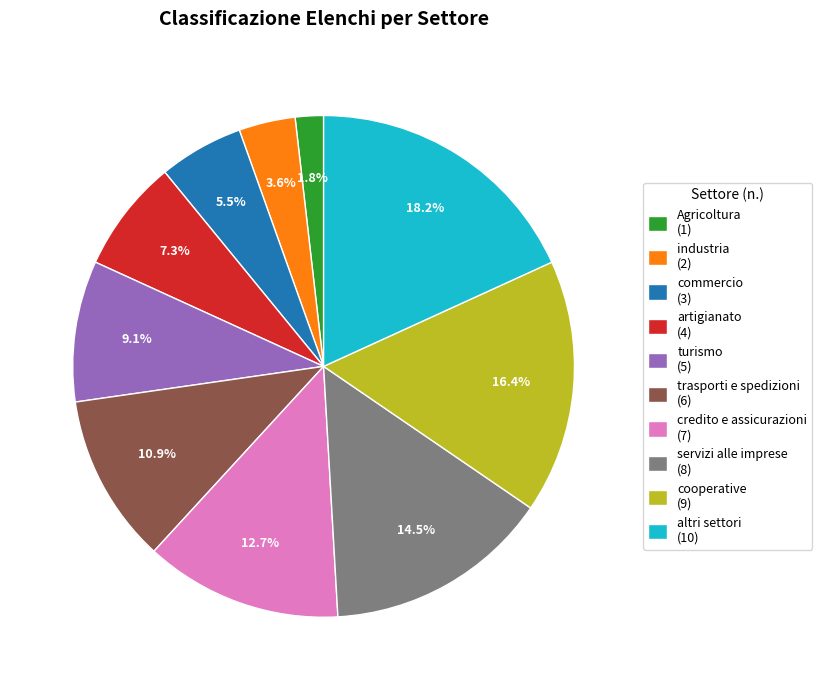

To the nearest percent, what percentage of the pie is turismo?

9%